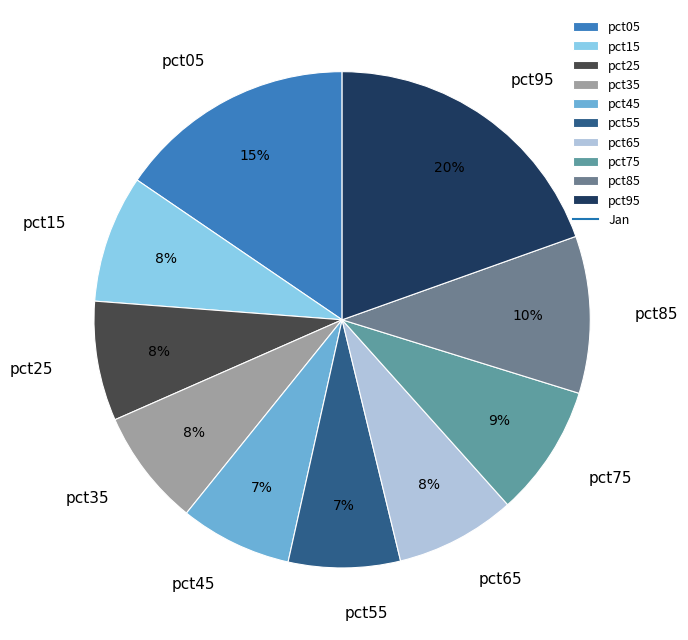

True or false: pct55 accounts for 1% of the total.

False